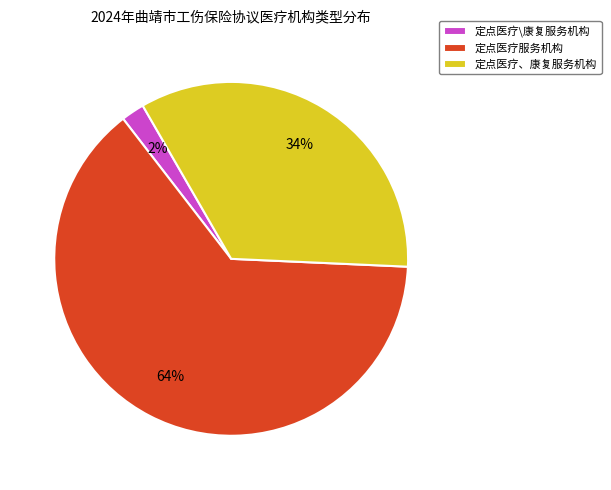

What is the ratio of the value at 定点医疗、康复服务机构 to the value at 定点医疗服务机构?

0.5